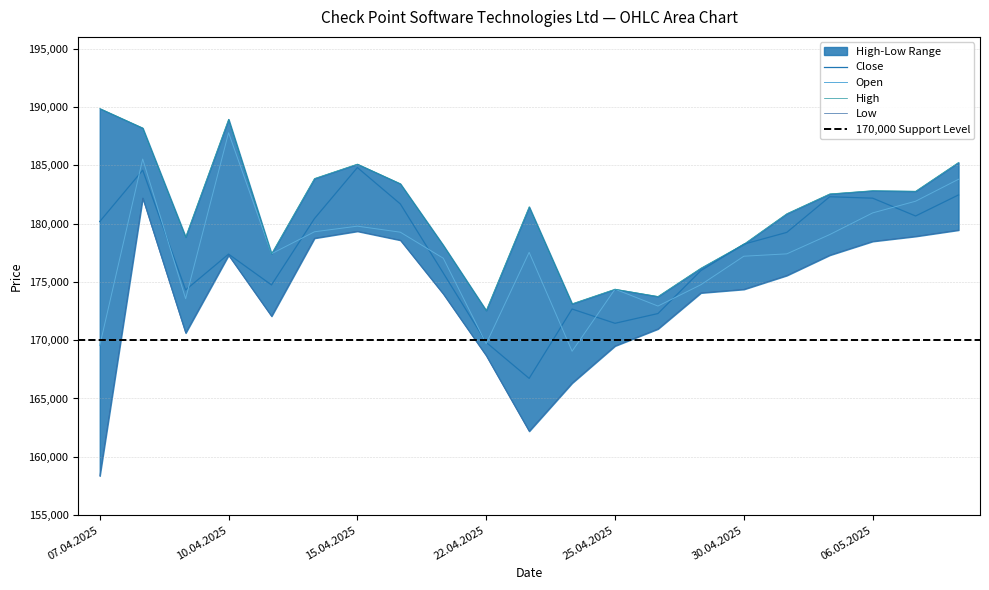

Where is Open nearest to the value 178416?

05.05.2025